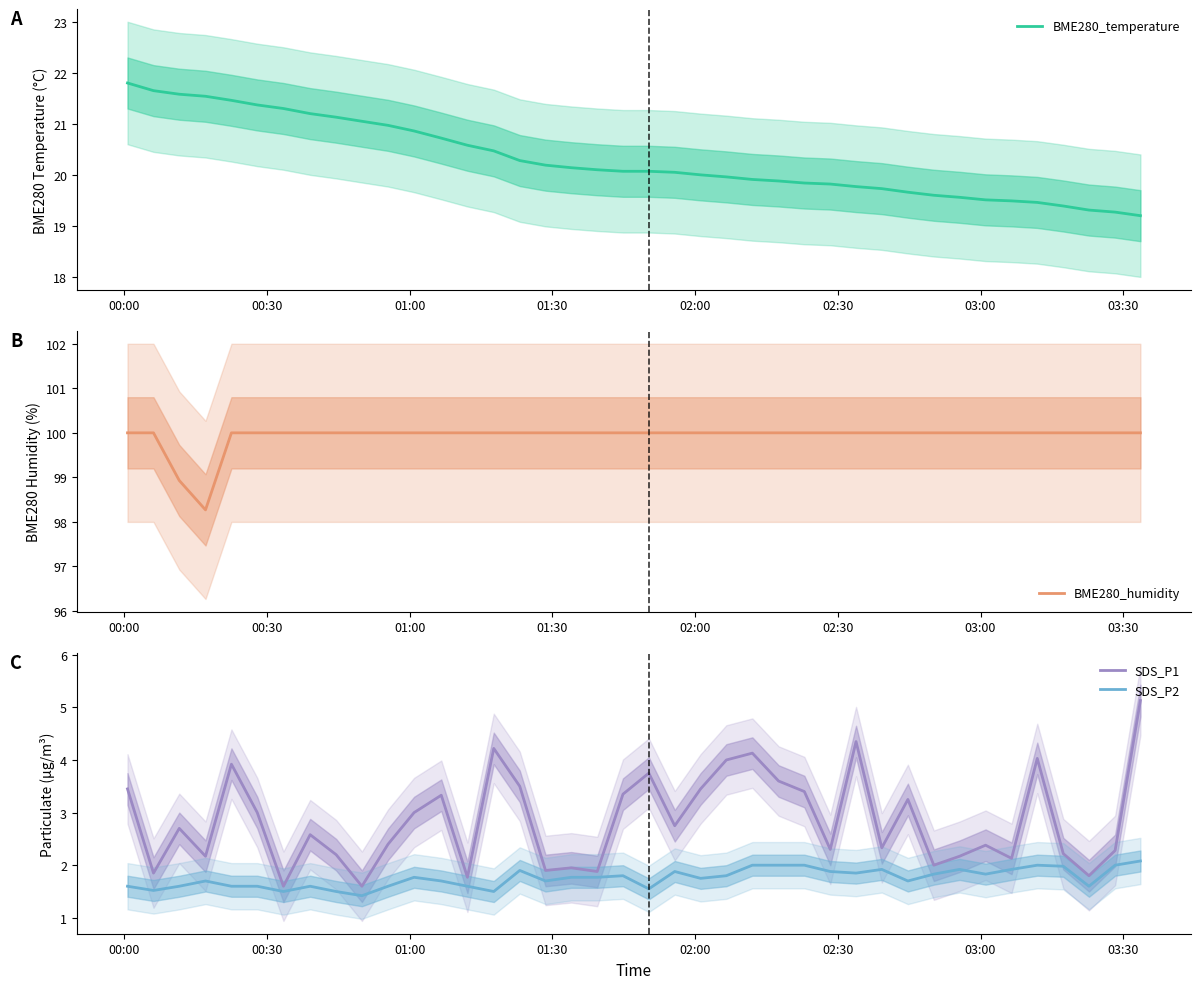

What is the highest value of the SDS_P1 series?

5.1